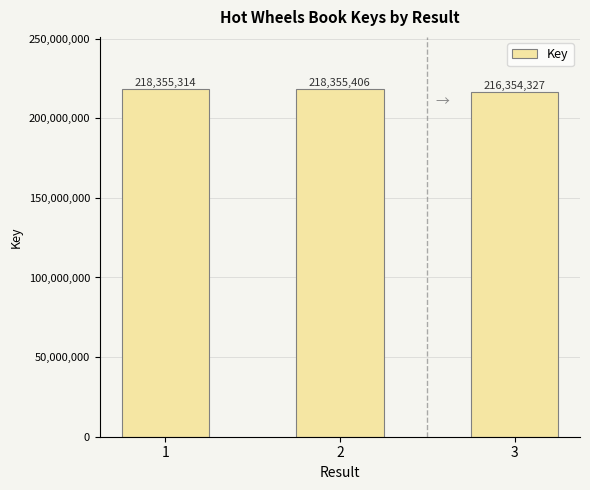

What is the smallest value displayed?

216354327